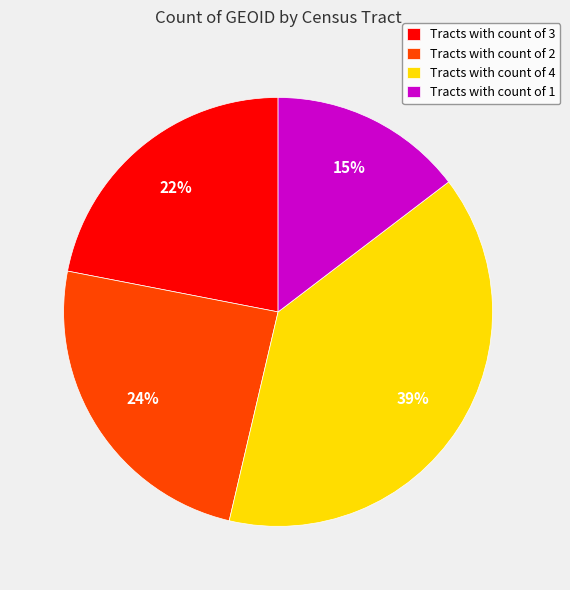

Which slice is the largest?

Tracts with count of 4